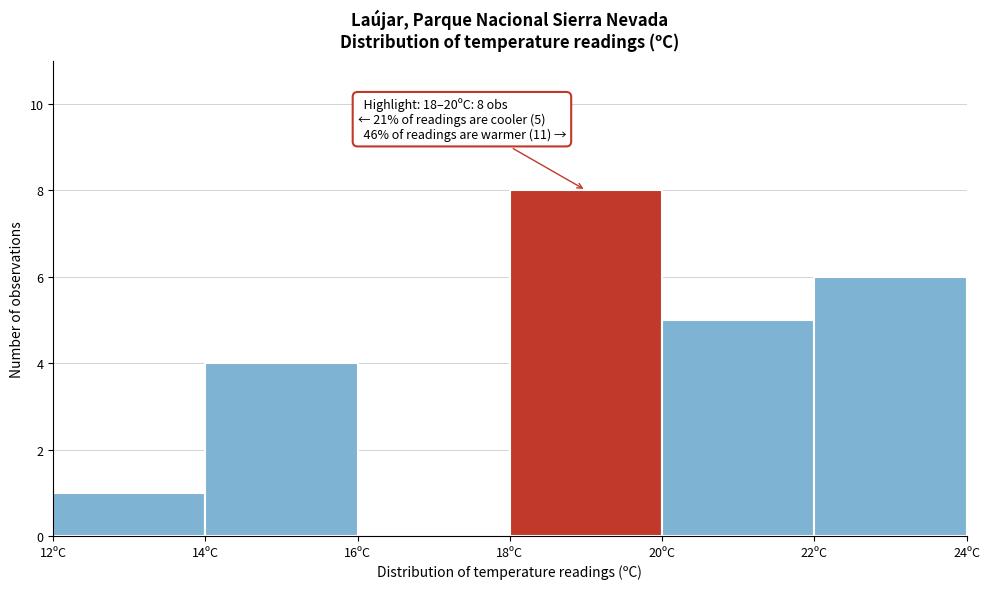

Over which range of the x-axis is the bar tallest?

18 to 20